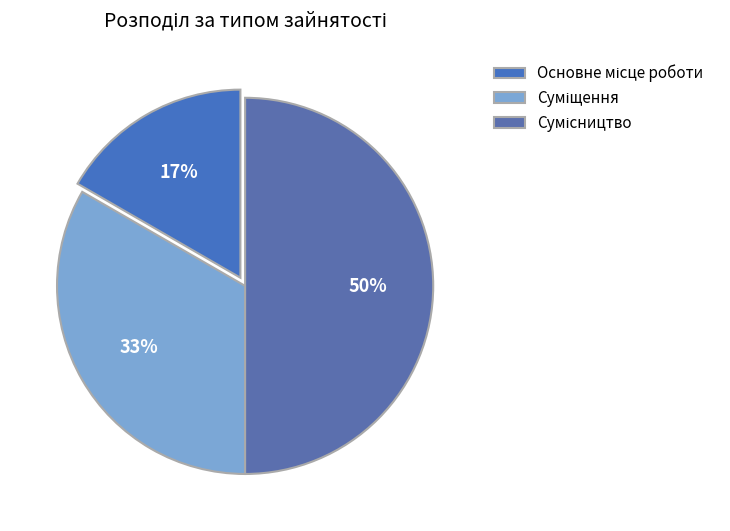

Which slice is the largest?

Сумісництво